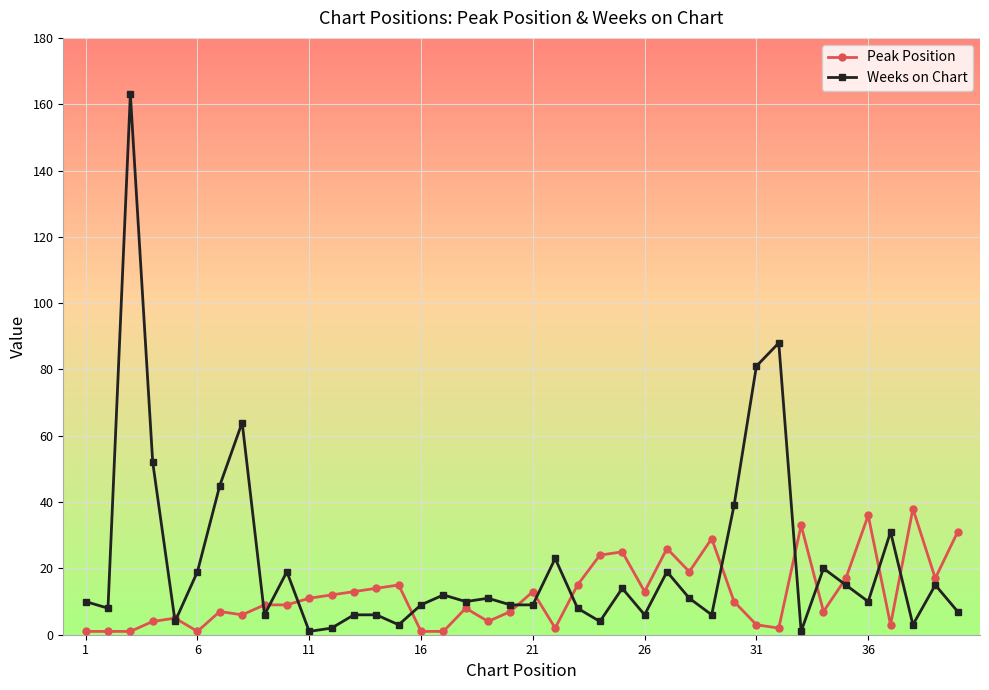

What is the maximum value shown in the chart?

163